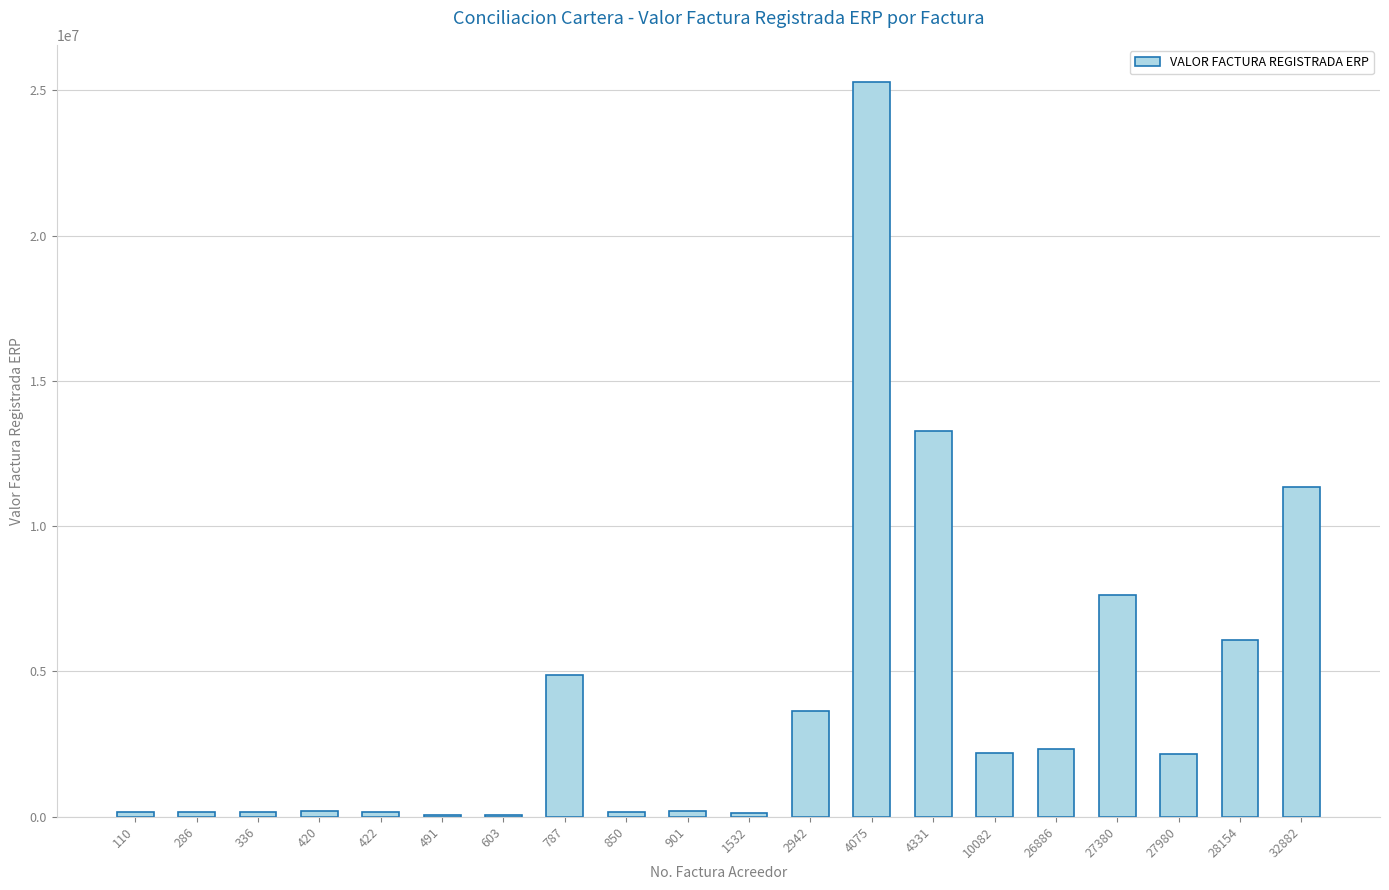

At which category does the chart reach its peak across all series?

4075